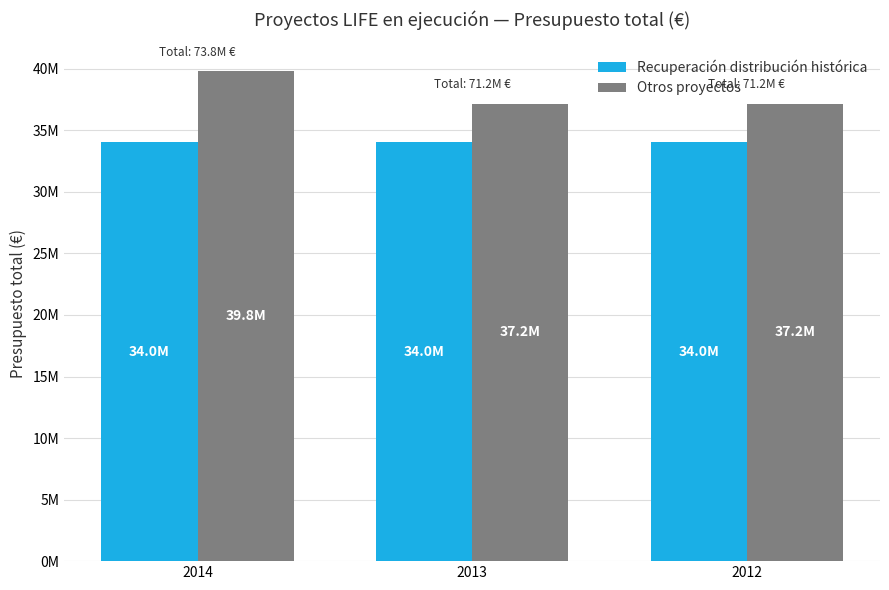

Does the chart contain stacked bars?

No